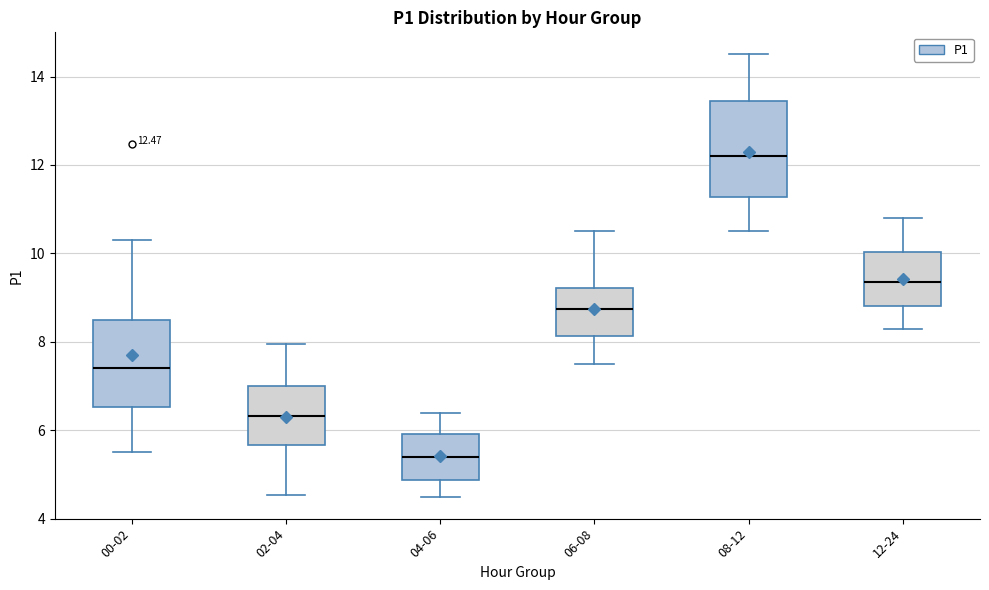

Which box has the highest median line?

08-12